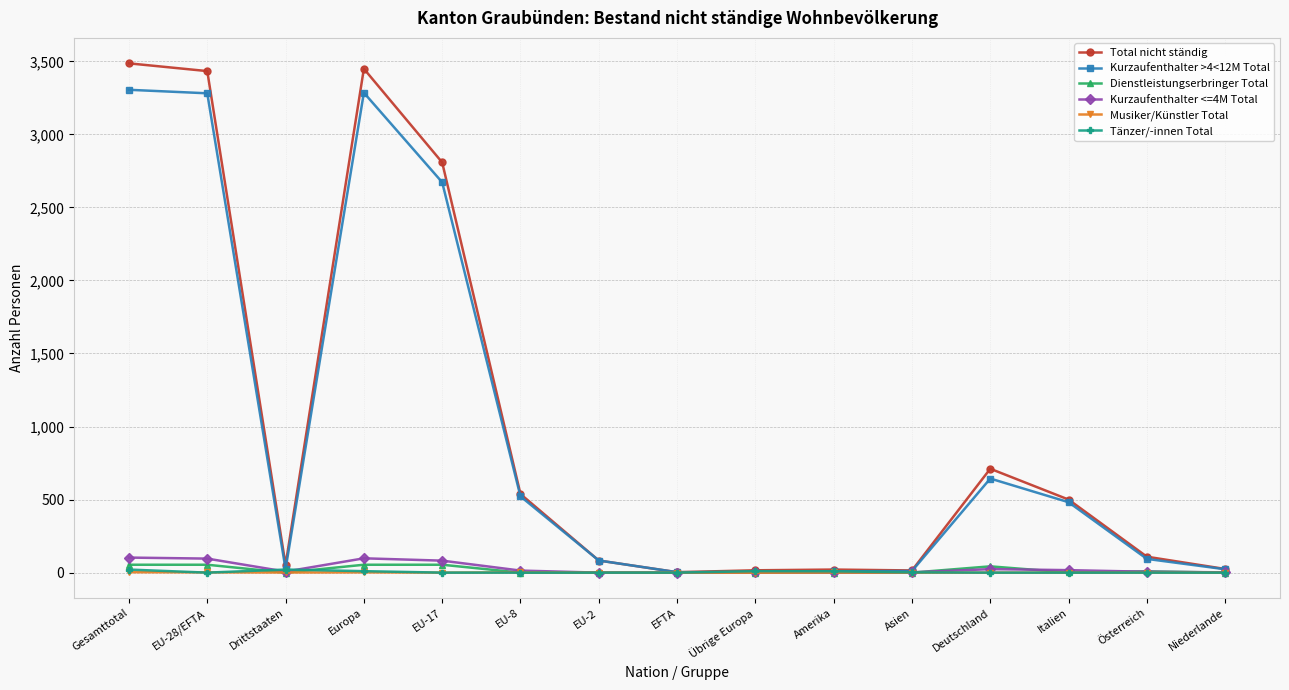

Does the chart have visible grid lines?

Yes